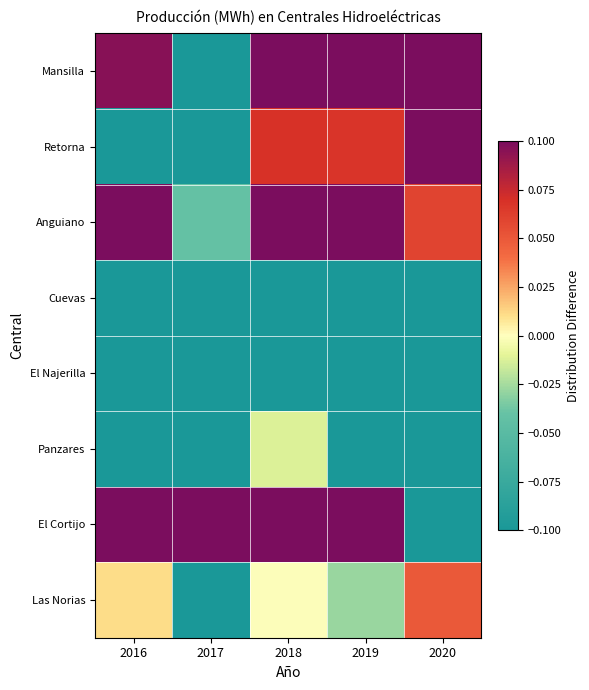

At which category is the sum across all series the highest?

2018